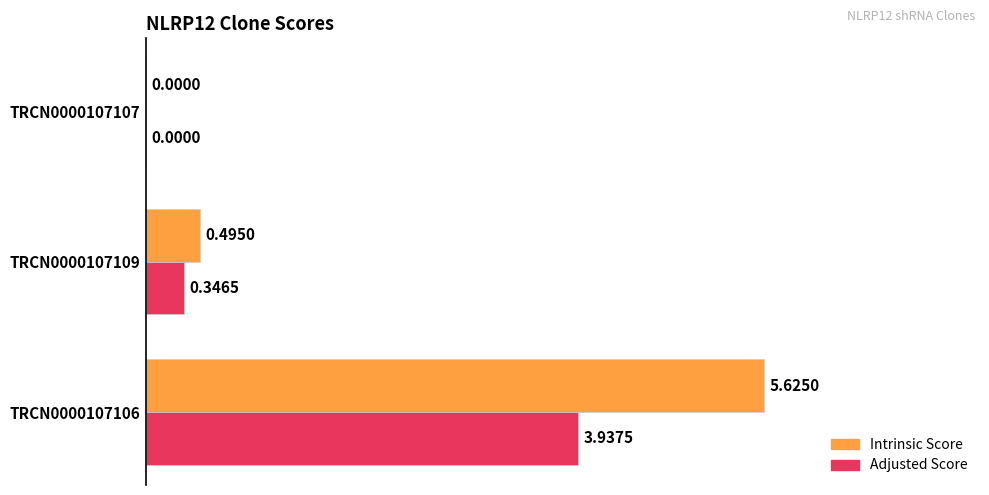

What is the sum of all Intrinsic Score values?

6.1